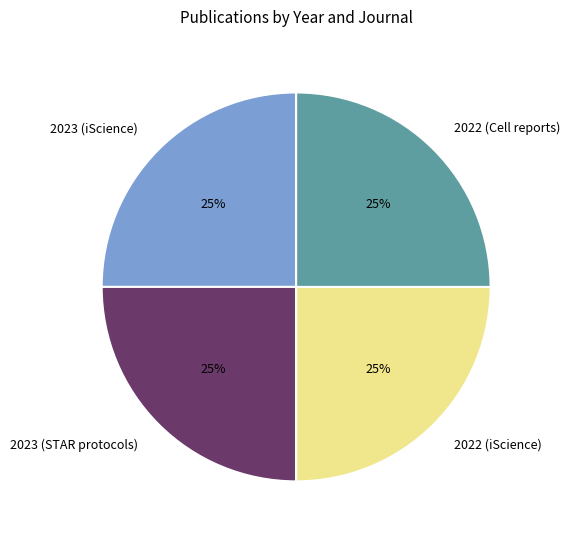

How many segments does this pie chart have?

4